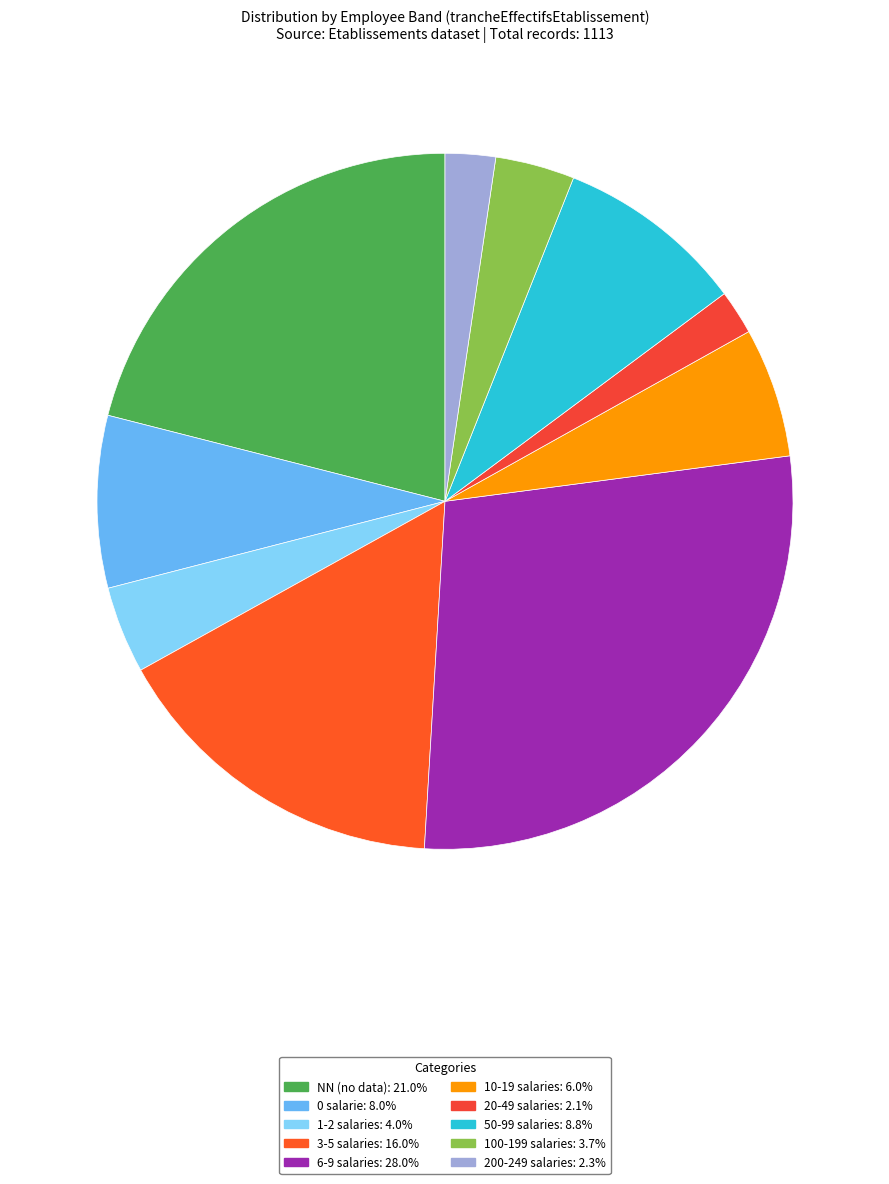

How many slices are in this pie chart?

10